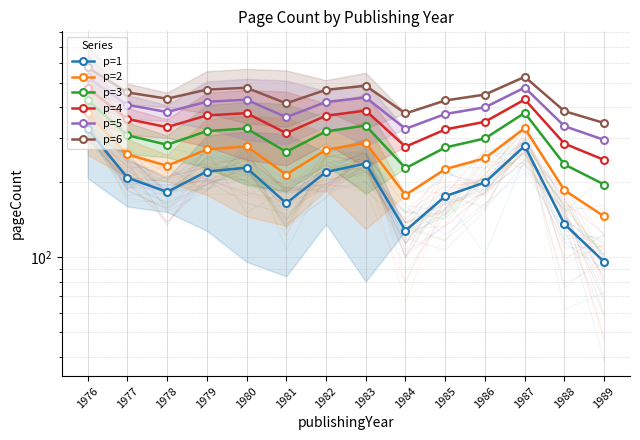

Rank the categories by p=6 value from lowest to highest.

1989, 1984, 1988, 1981, 1985, 1978, 1986, 1977, 1982, 1979, 1980, 1983, 1987, 1976